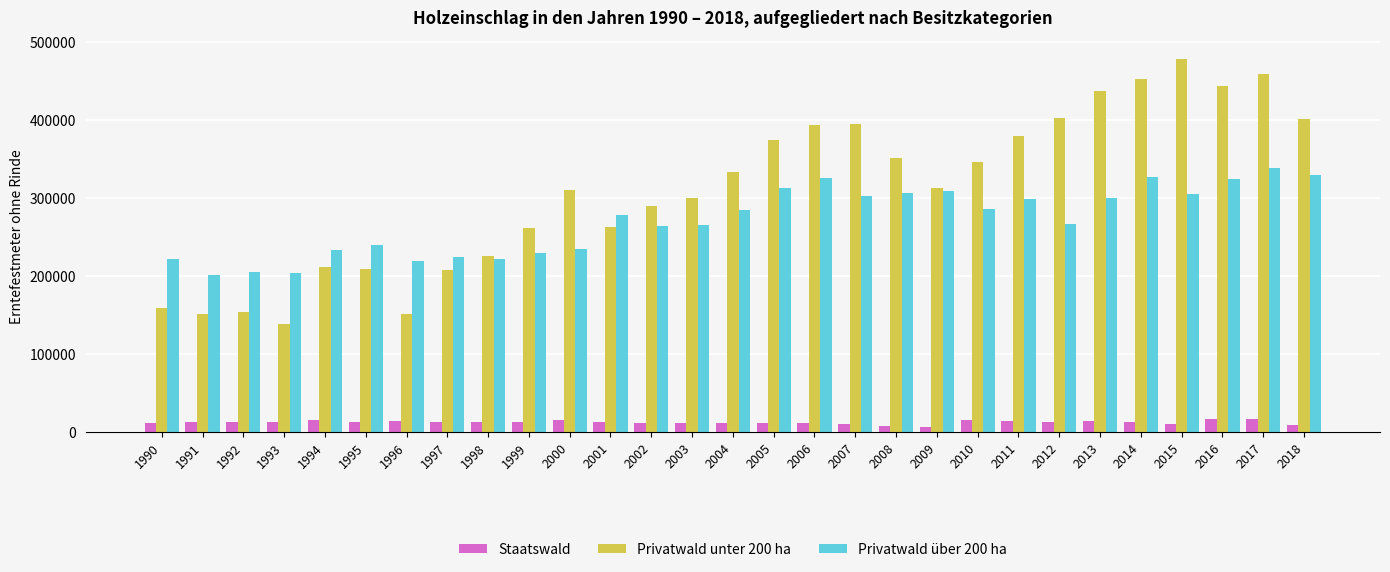

What is the minimum value shown in the chart?

6243